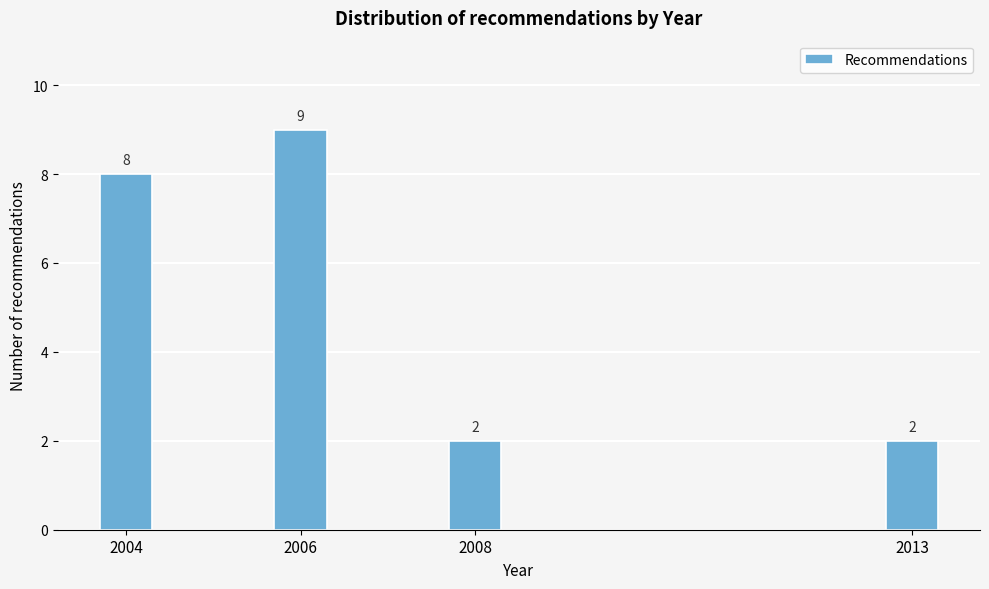

Reading right to left, what are all the values shown in this chart?

2013=2	2008=2	2006=9	2004=8